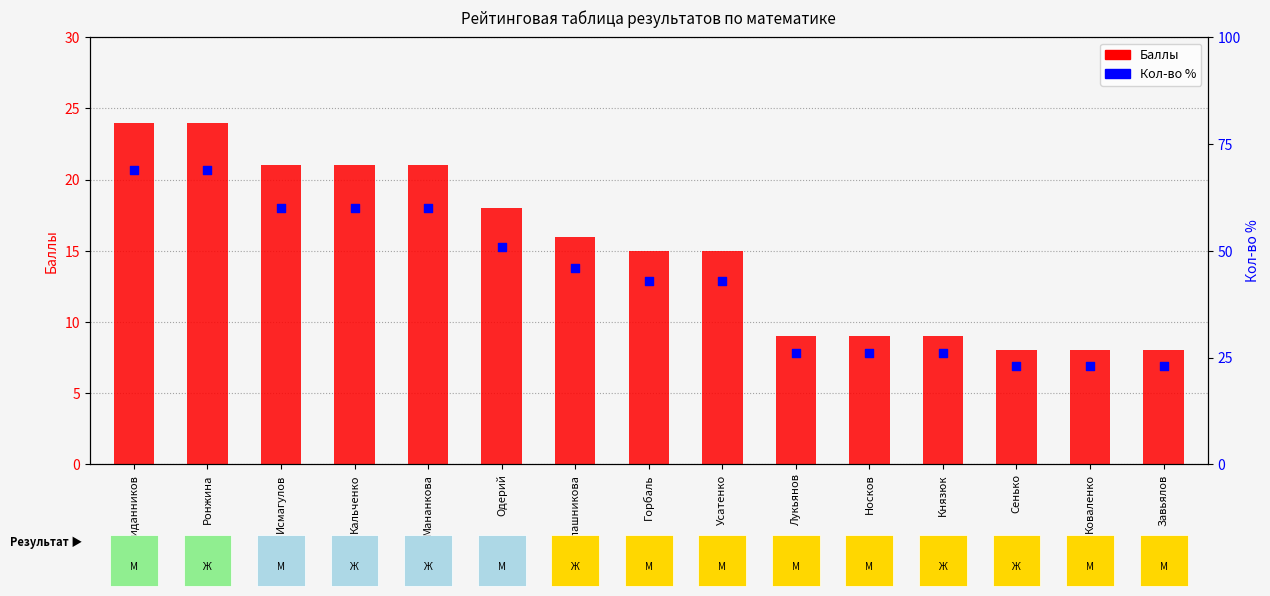

What is the total value across all series at Мананкова?

81